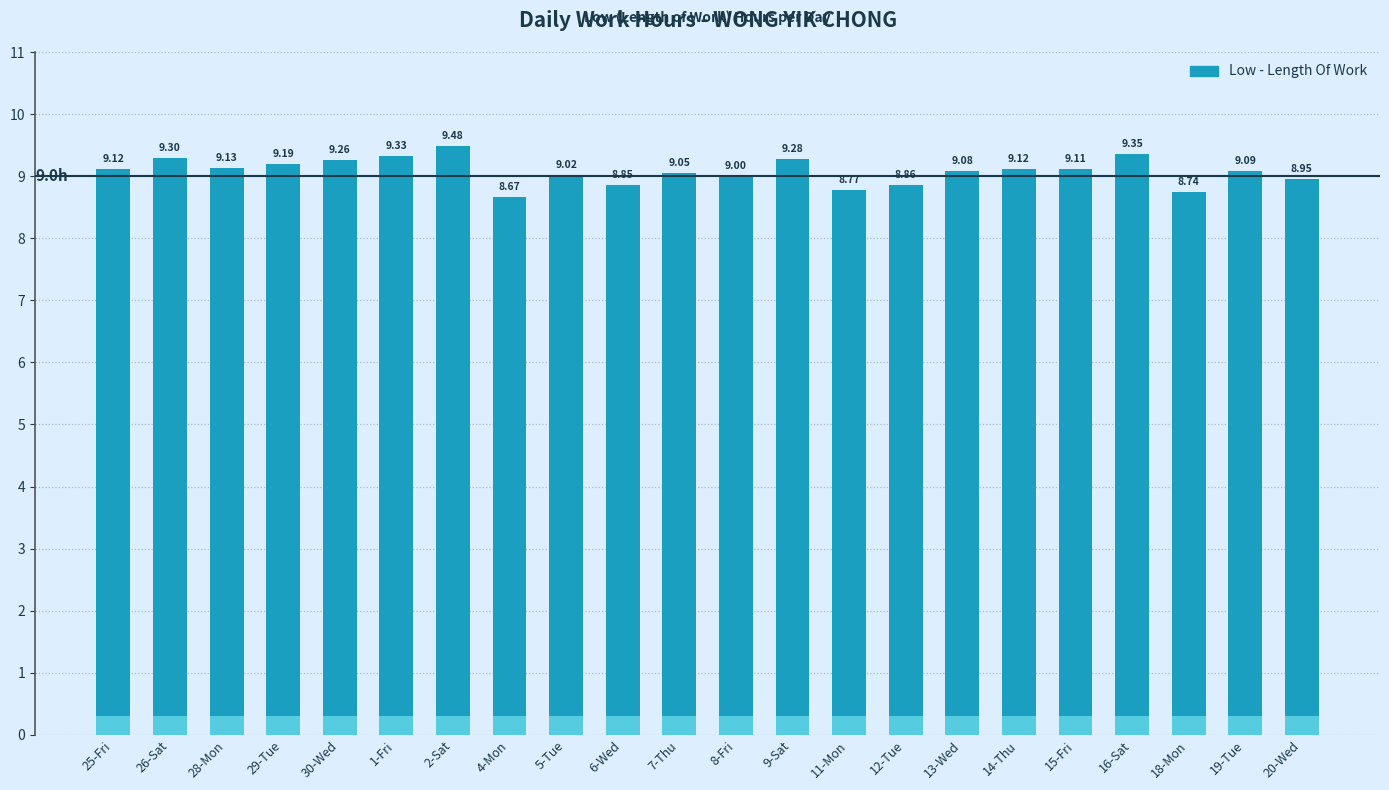

Approximately how many times larger is the value at 6-Wed compared to 2-Sat?

0.9